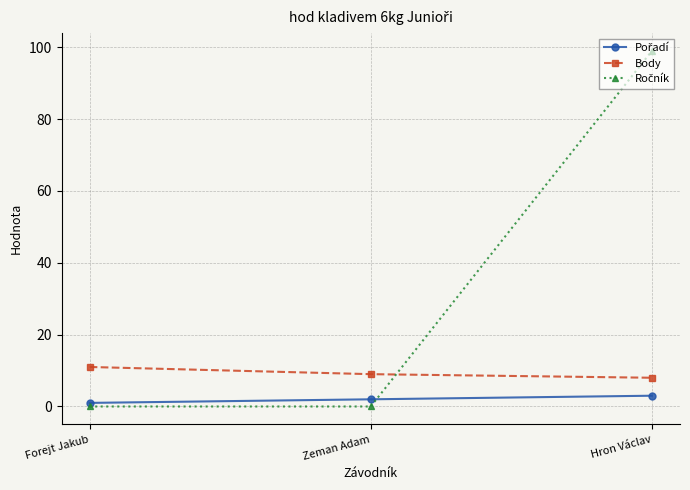

Is it true that Body equals 9 at Zeman Adam?

True